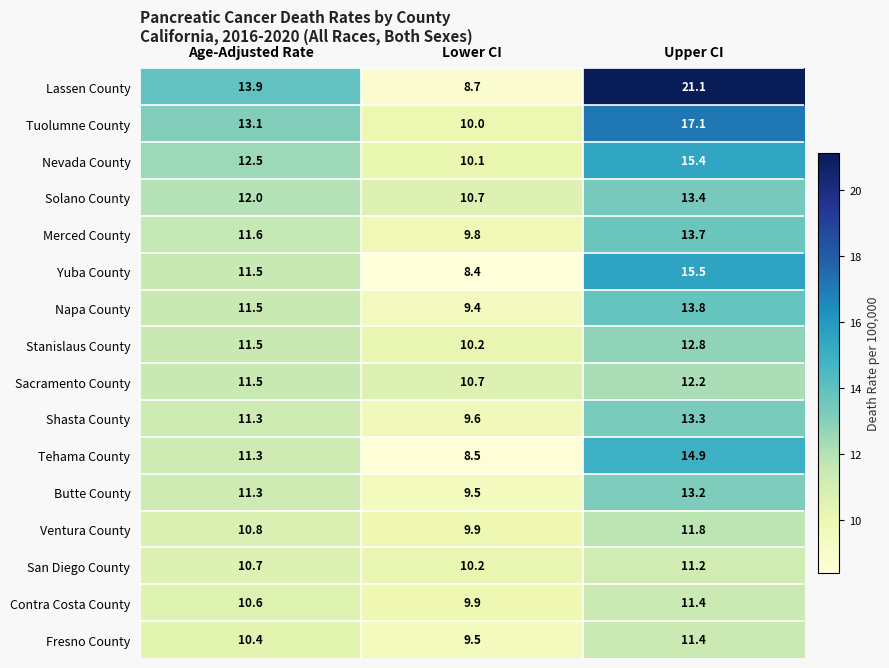

Which label corresponds to the largest value in the chart?

Upper CI